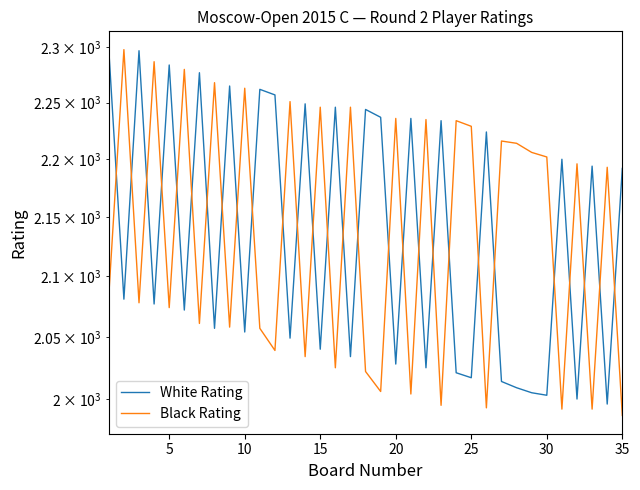

Reading left to right, transcribe all the data shown in this chart.

White Rating: 2298	2081	2297	2077	2284	2072	2277	2057	2265	2054	2262	2257	2049	2249	2040	2246	2034	2244	2237	2028	2236	2025	2234	2021	2017	2224	2014	2009	2005	2003	2200	2000	2194	1996	2192
Black Rating: 2084	2298	2078	2287	2074	2280	2061	2268	2058	2263	2057	2039	2251	2034	2246	2025	2246	2022	2006	2236	2004	2235	1995	2234	2229	1993	2216	2214	2206	2202	1992	2196	1992	2193	1987